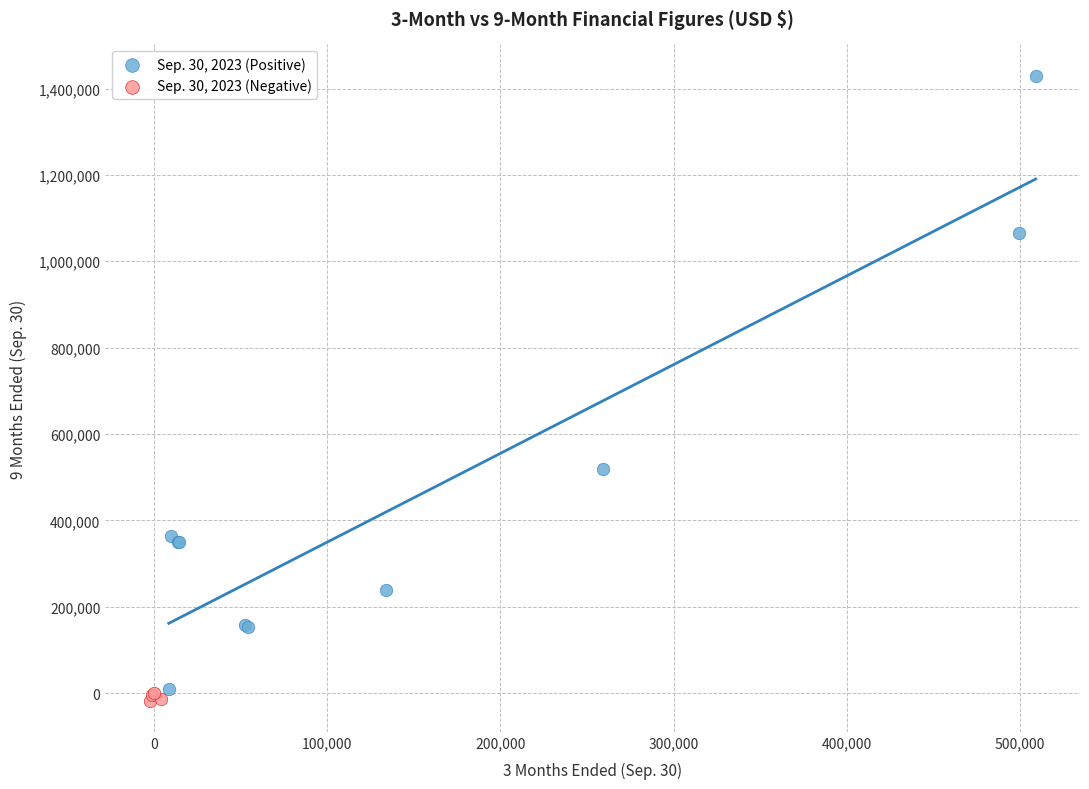

Which series reaches the maximum Y coordinate?

Sep. 30, 2023 (Positive)